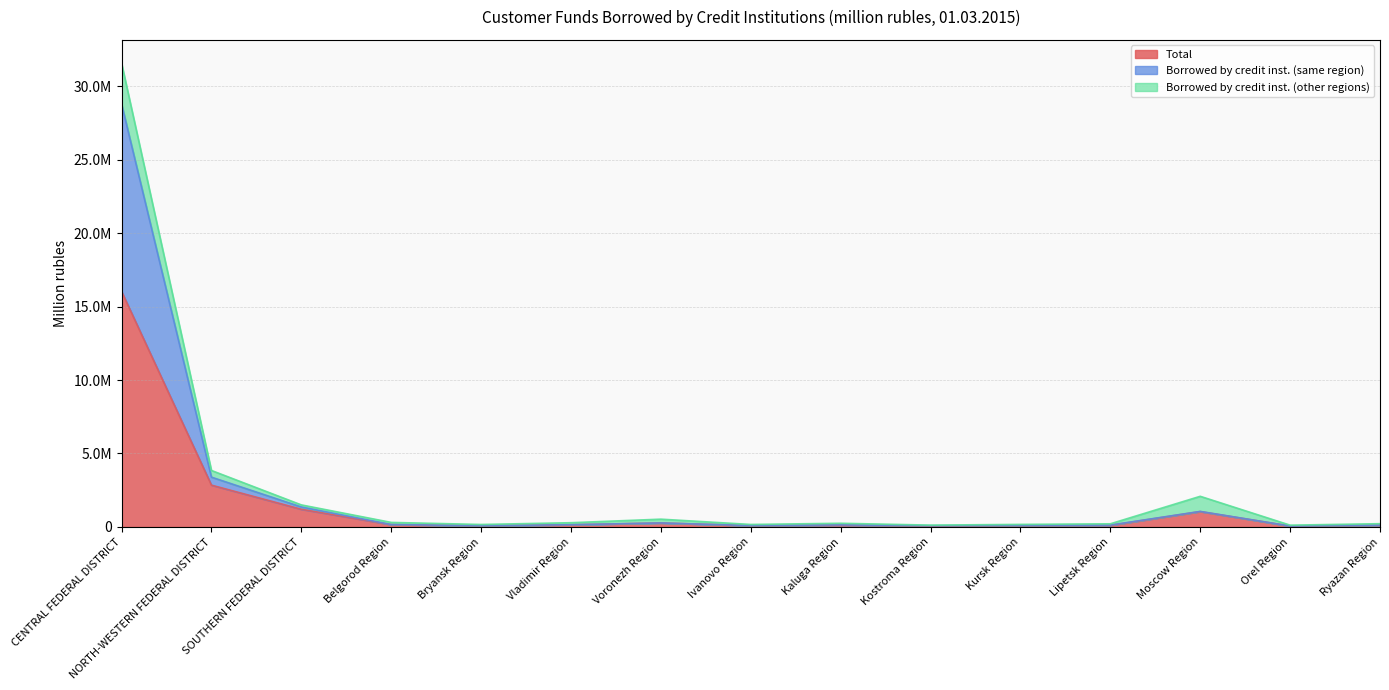

What are all the series names shown in the legend?

Total, Borrowed by credit inst. (same region), Borrowed by credit inst. (other regions)